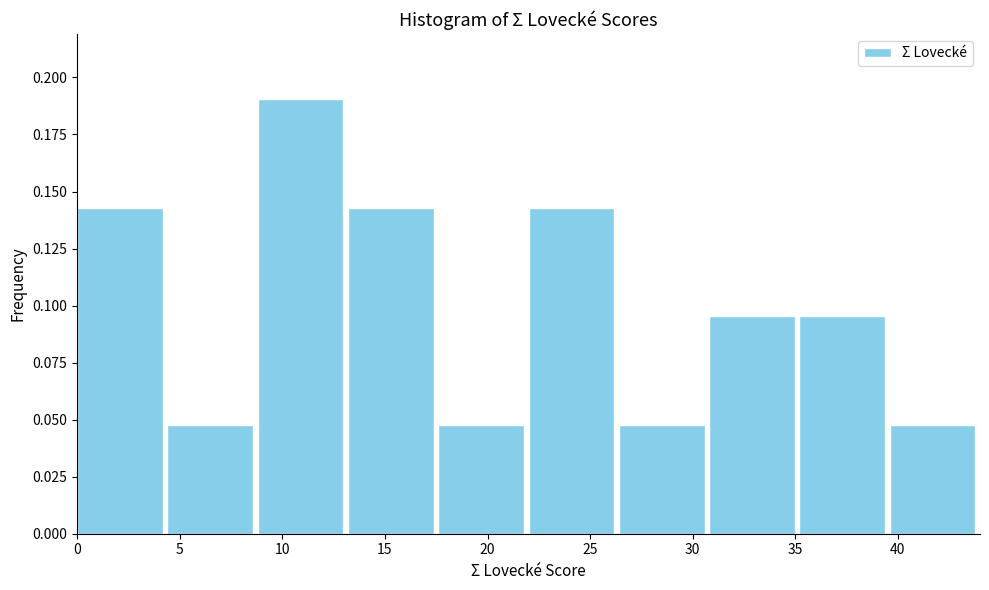

Which range on the x-axis has the tallest bar?

8.8 to 13.2